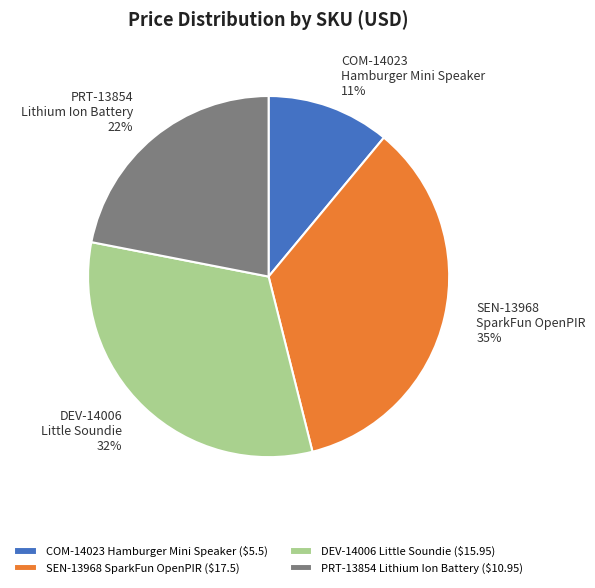

To the nearest percent, what is the difference between the largest and smallest slice percentages?

24%